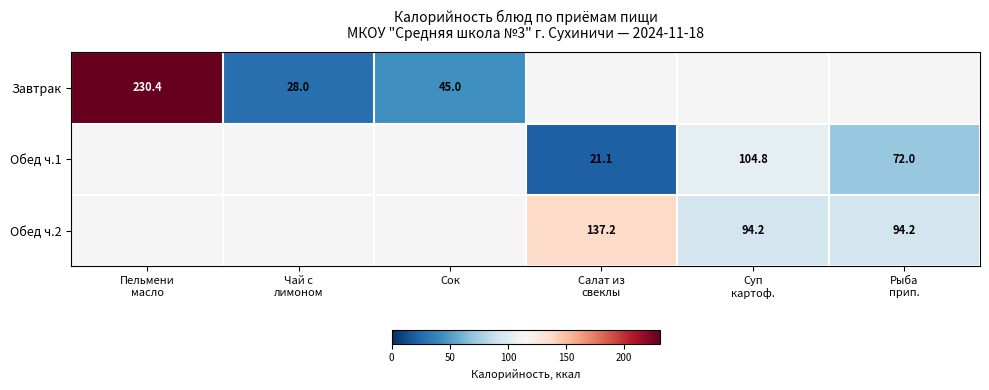

At which category does the chart reach its peak across all series?

Пельмени
масло